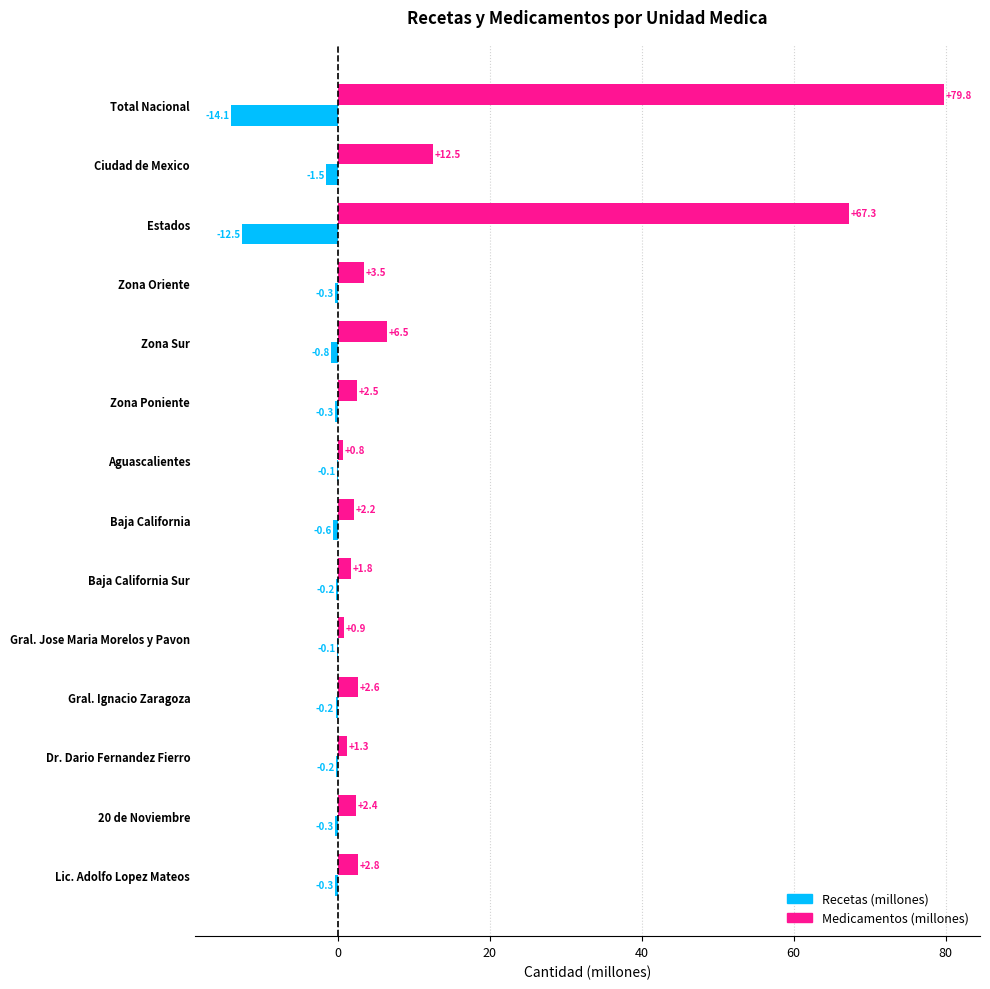

Which series has the largest total across all categories?

Medicamentos (millones)